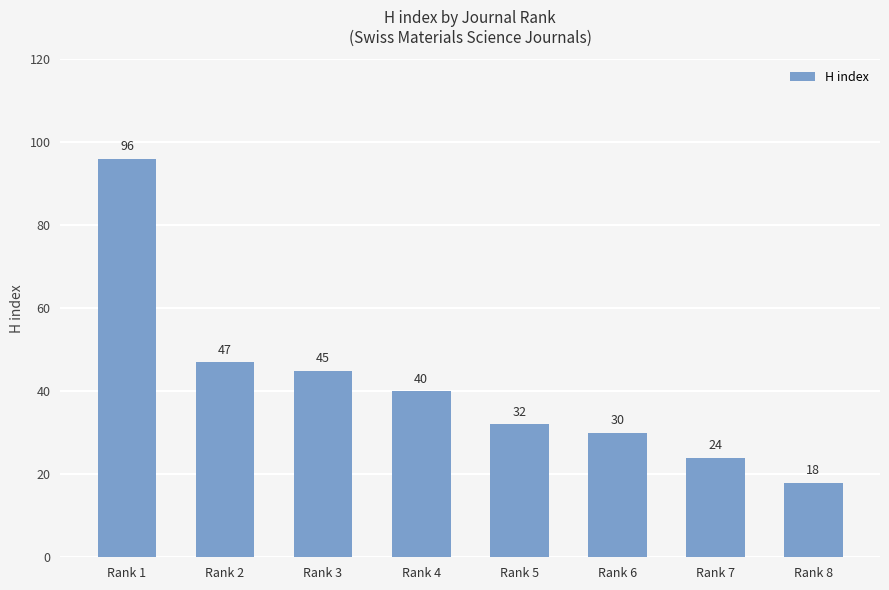

What is the maximum value shown in the chart?

96